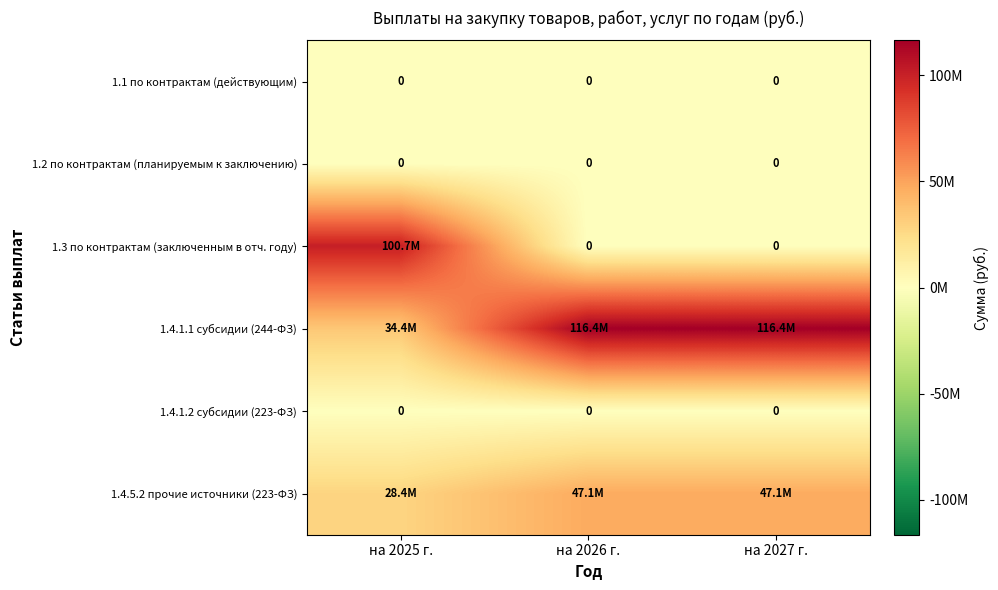

What is the sum of the 1.4.1.1 субсидии (244-ФЗ) values at на 2025 г. and на 2026 г.?

150783555.3